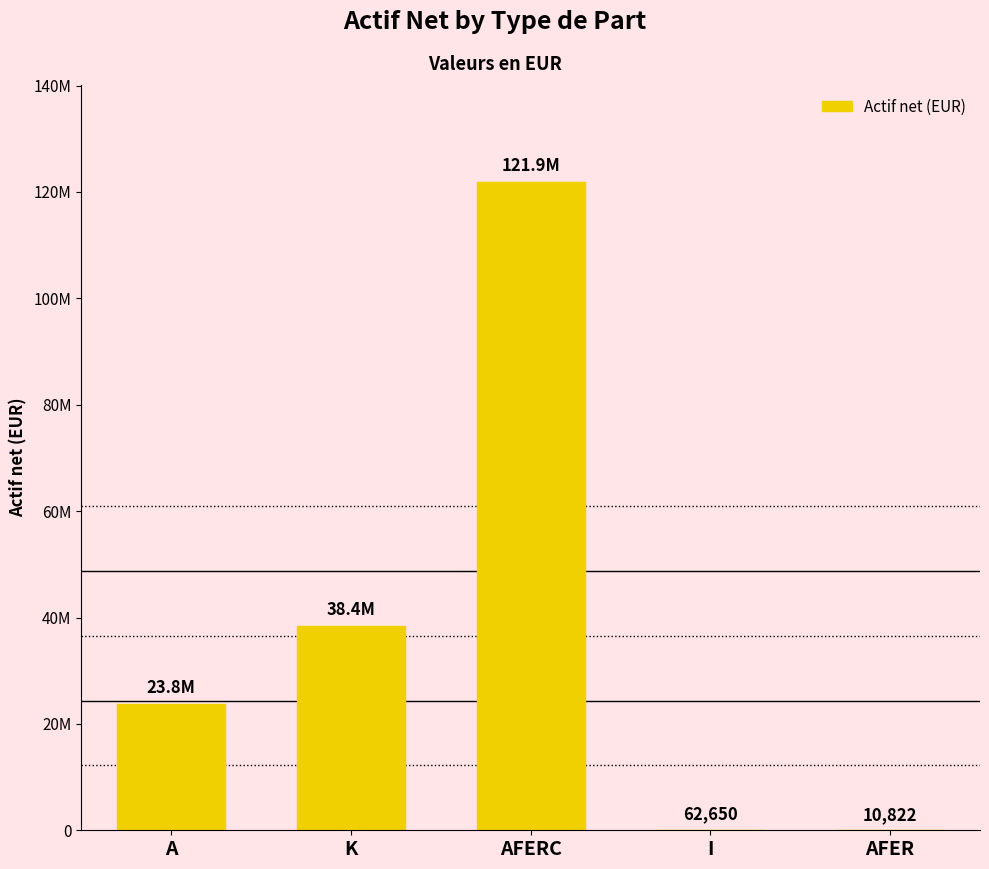

What value does the data have at I?

62650.1